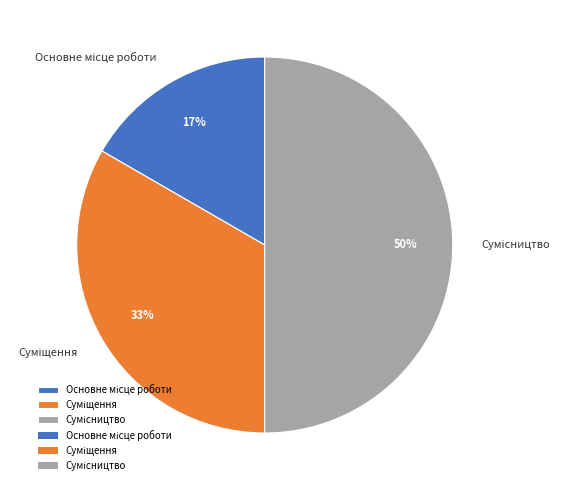

To the nearest percent, what is the average slice percentage?

33%